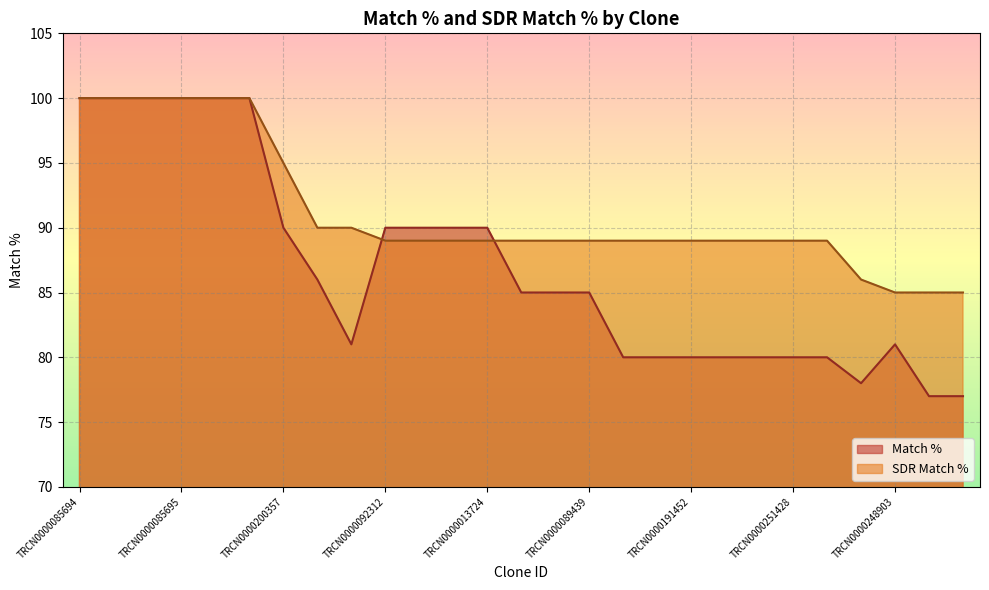

How many interior local valleys does the Match % series have?

2